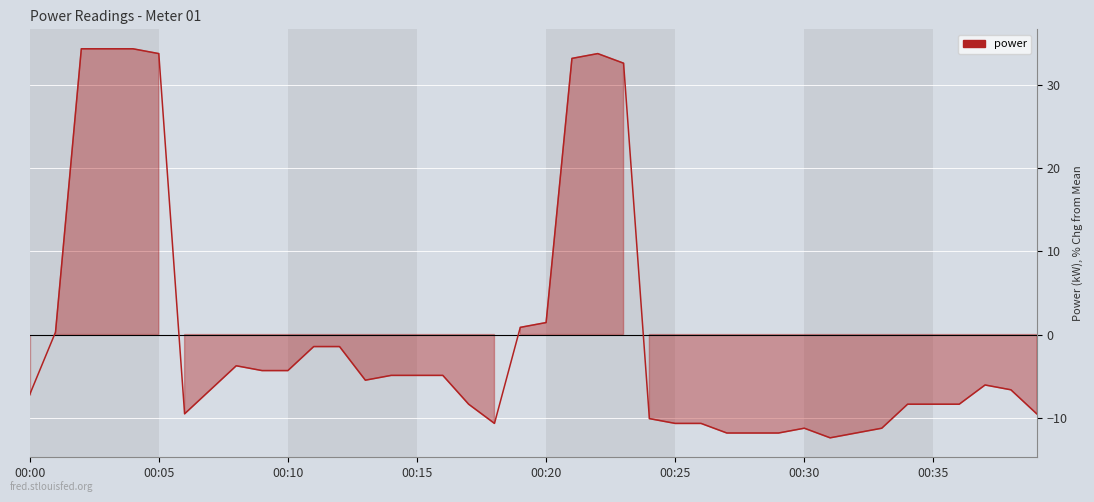

What is the greatest value displayed?

34.3